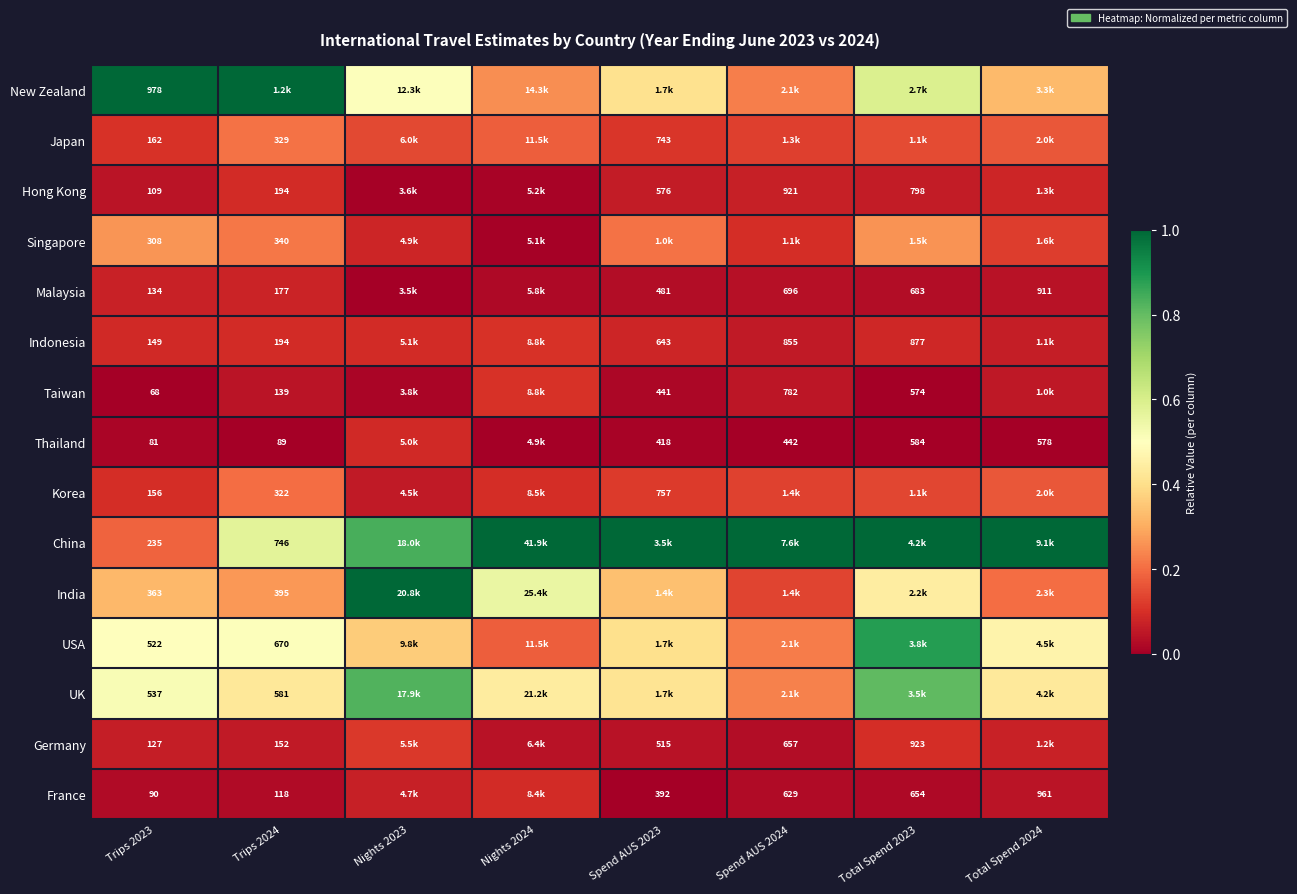

Rank the series at Spend AUS 2023 from highest to lowest value.

China, UK, New Zealand, USA, India, Singapore, Korea, Japan, Indonesia, Hong Kong, Germany, Malaysia, Taiwan, Thailand, France